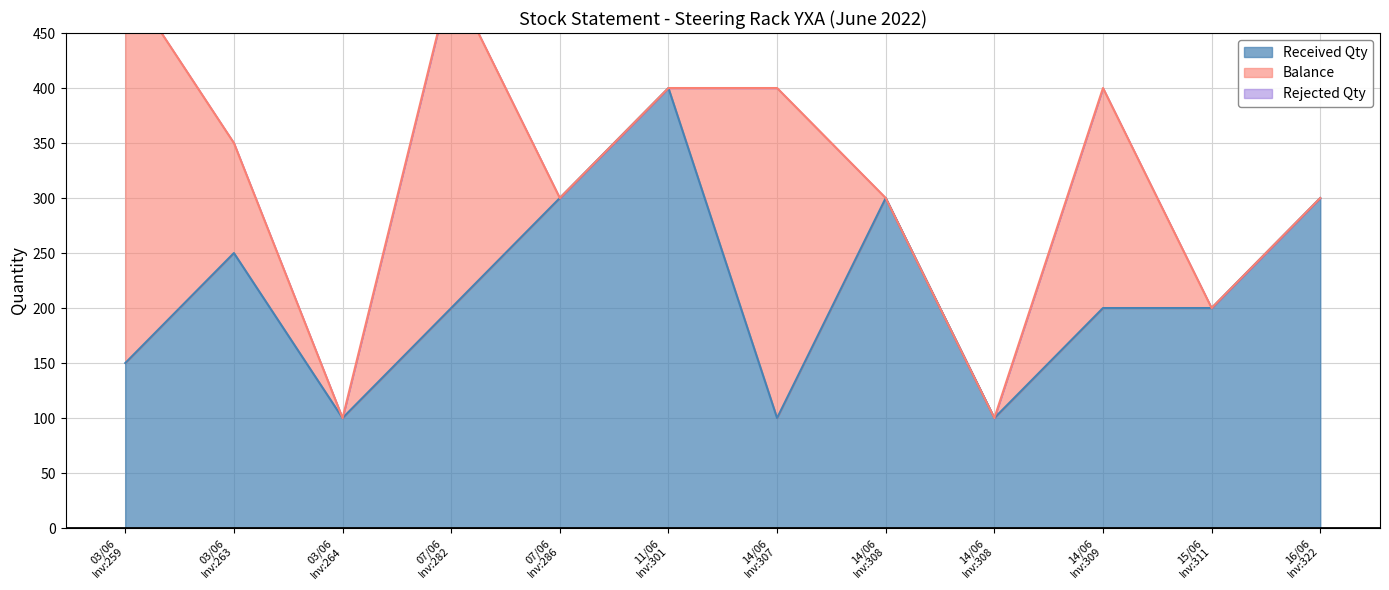

Between 11/06 and 07/06, which is larger?

11/06